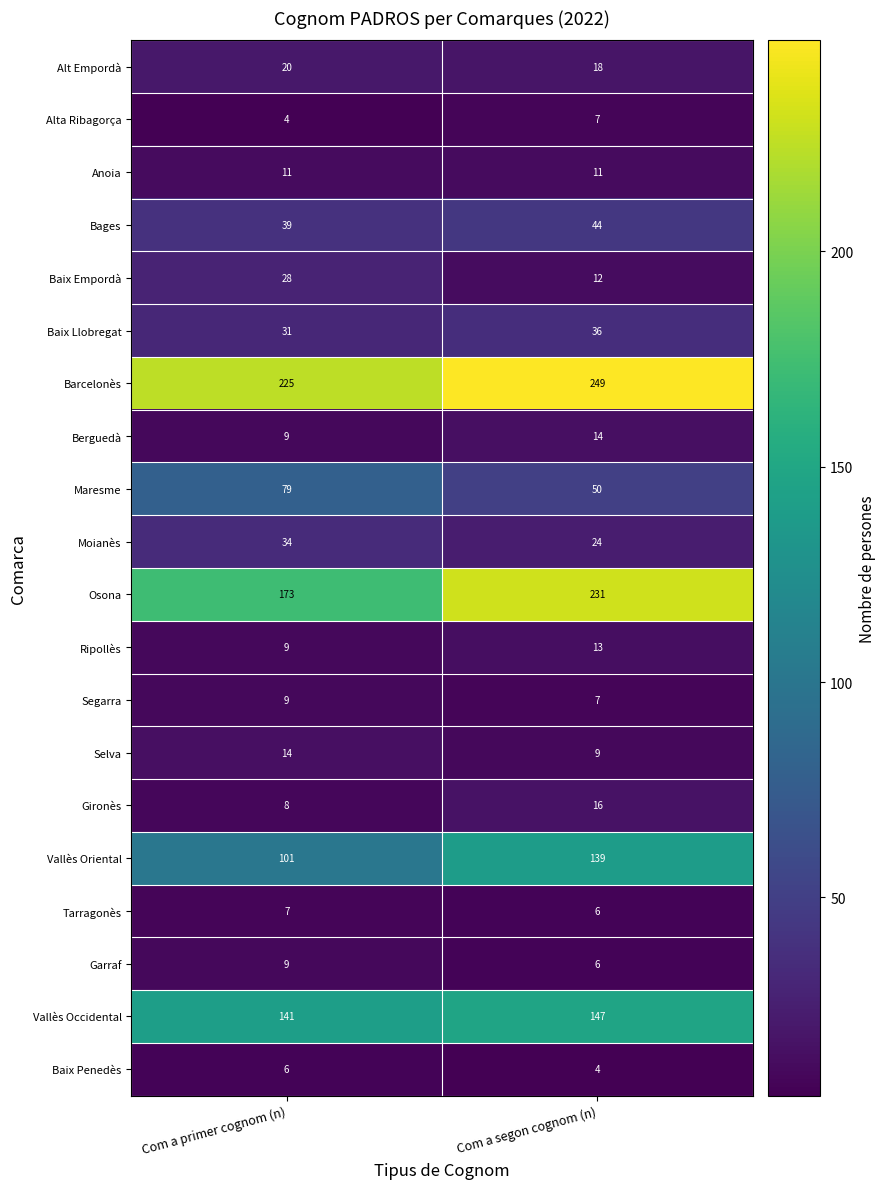

What is the sum of all Ripollès values?

22